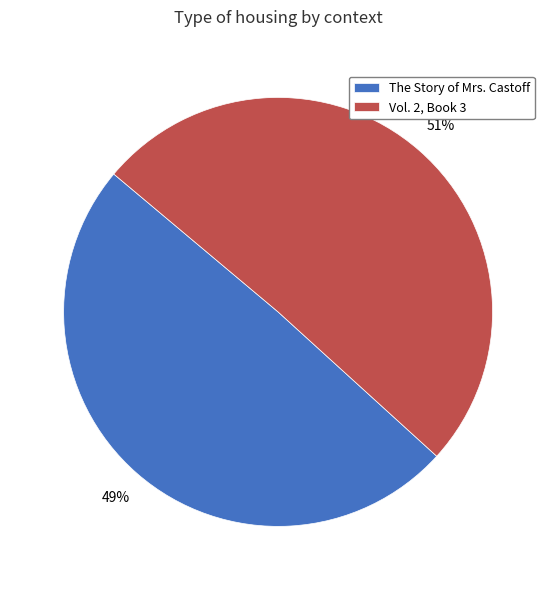

To the nearest percent, what is the average slice percentage?

50%